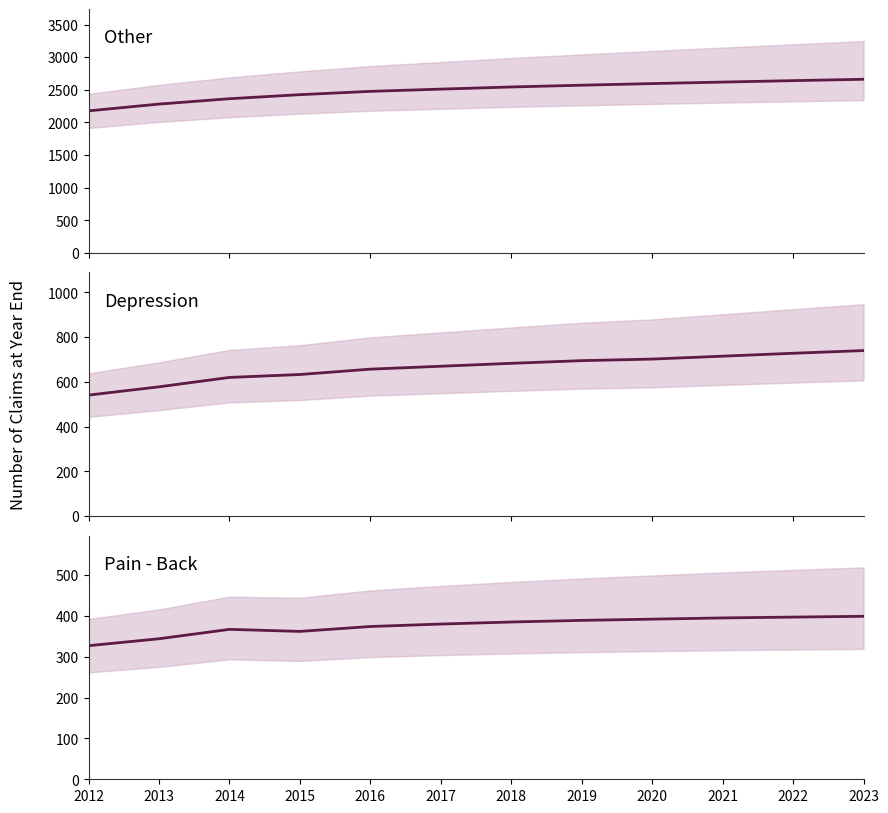

What is the value of the Pain - Back point at the 6th from the left?

380